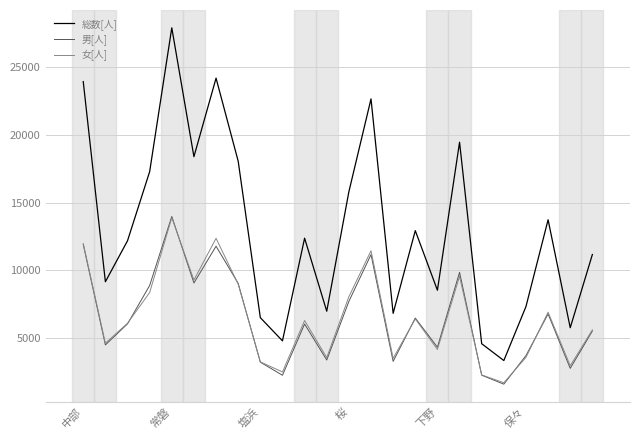

What is the minimum value shown in the chart?

1634